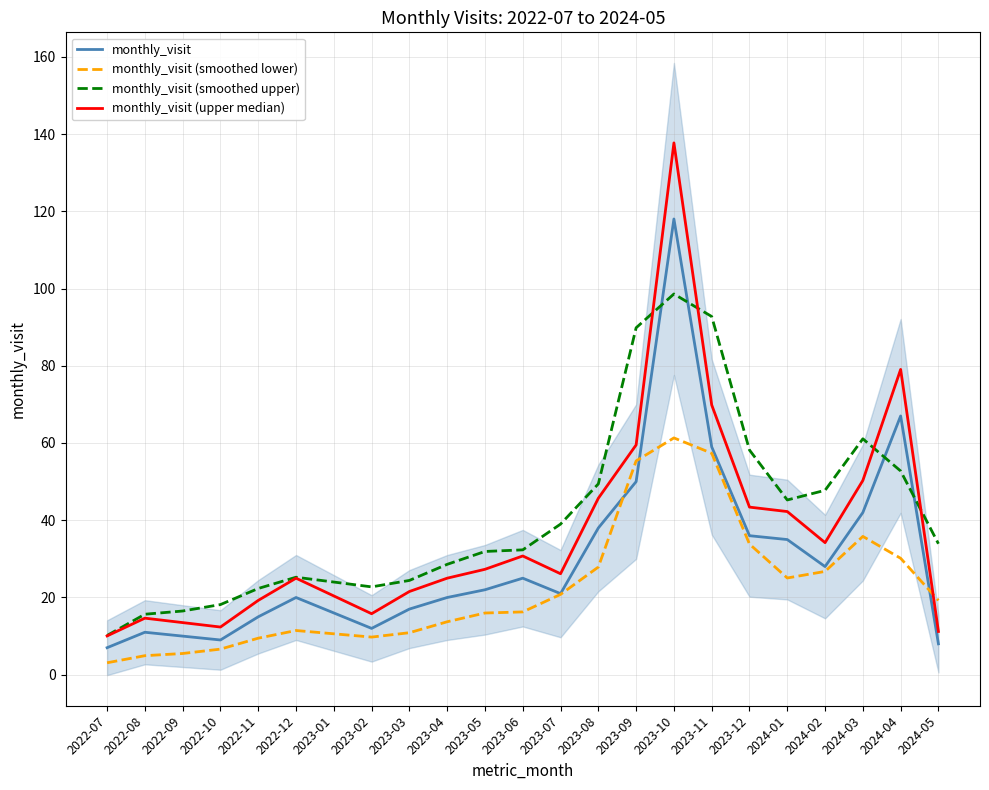

At how many categories does at least one series exceed 84?

3